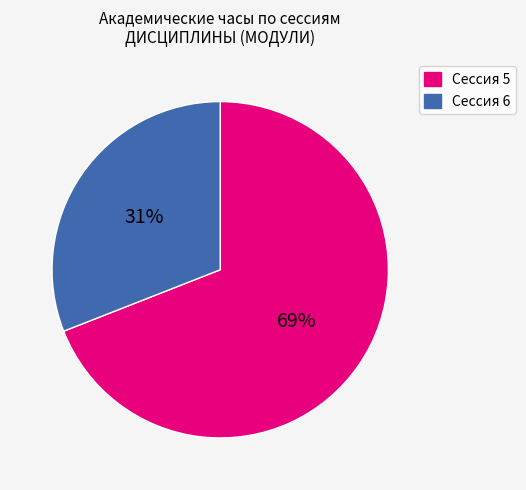

The Сессия 6 slice represents 31% of the pie. True or false?

True